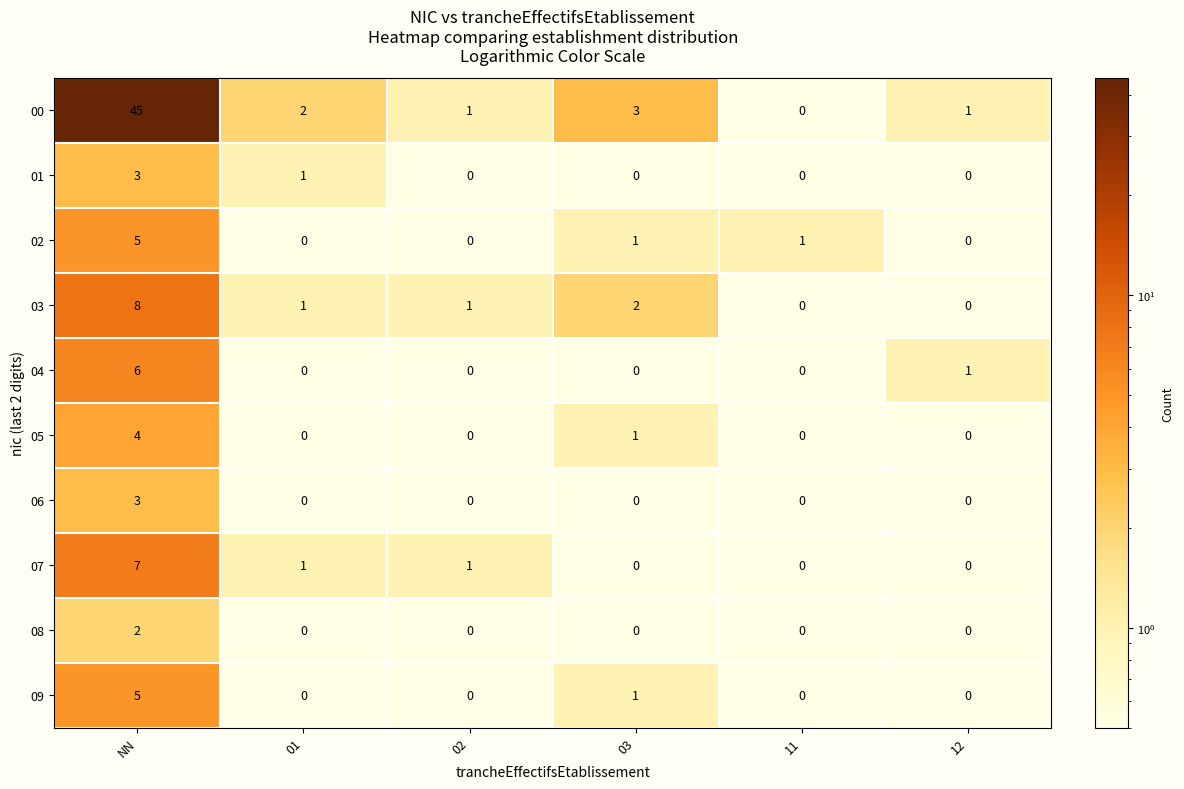

The 03 series shows 0 at 11. True or false?

True